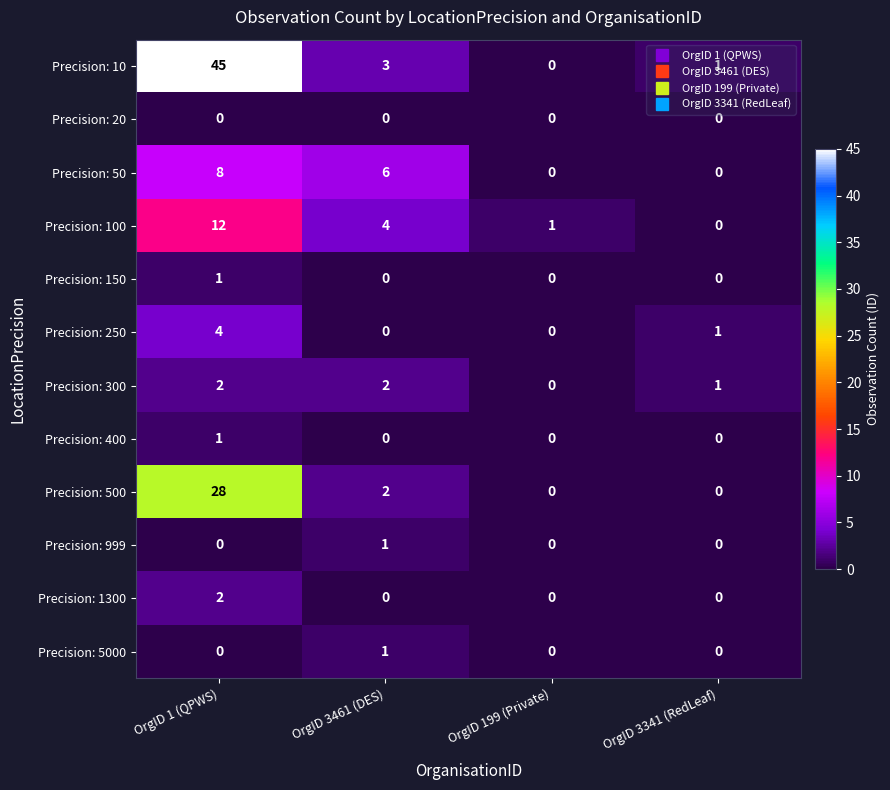

What is the difference between the maximum and minimum values in the Precision: 100 series?

12